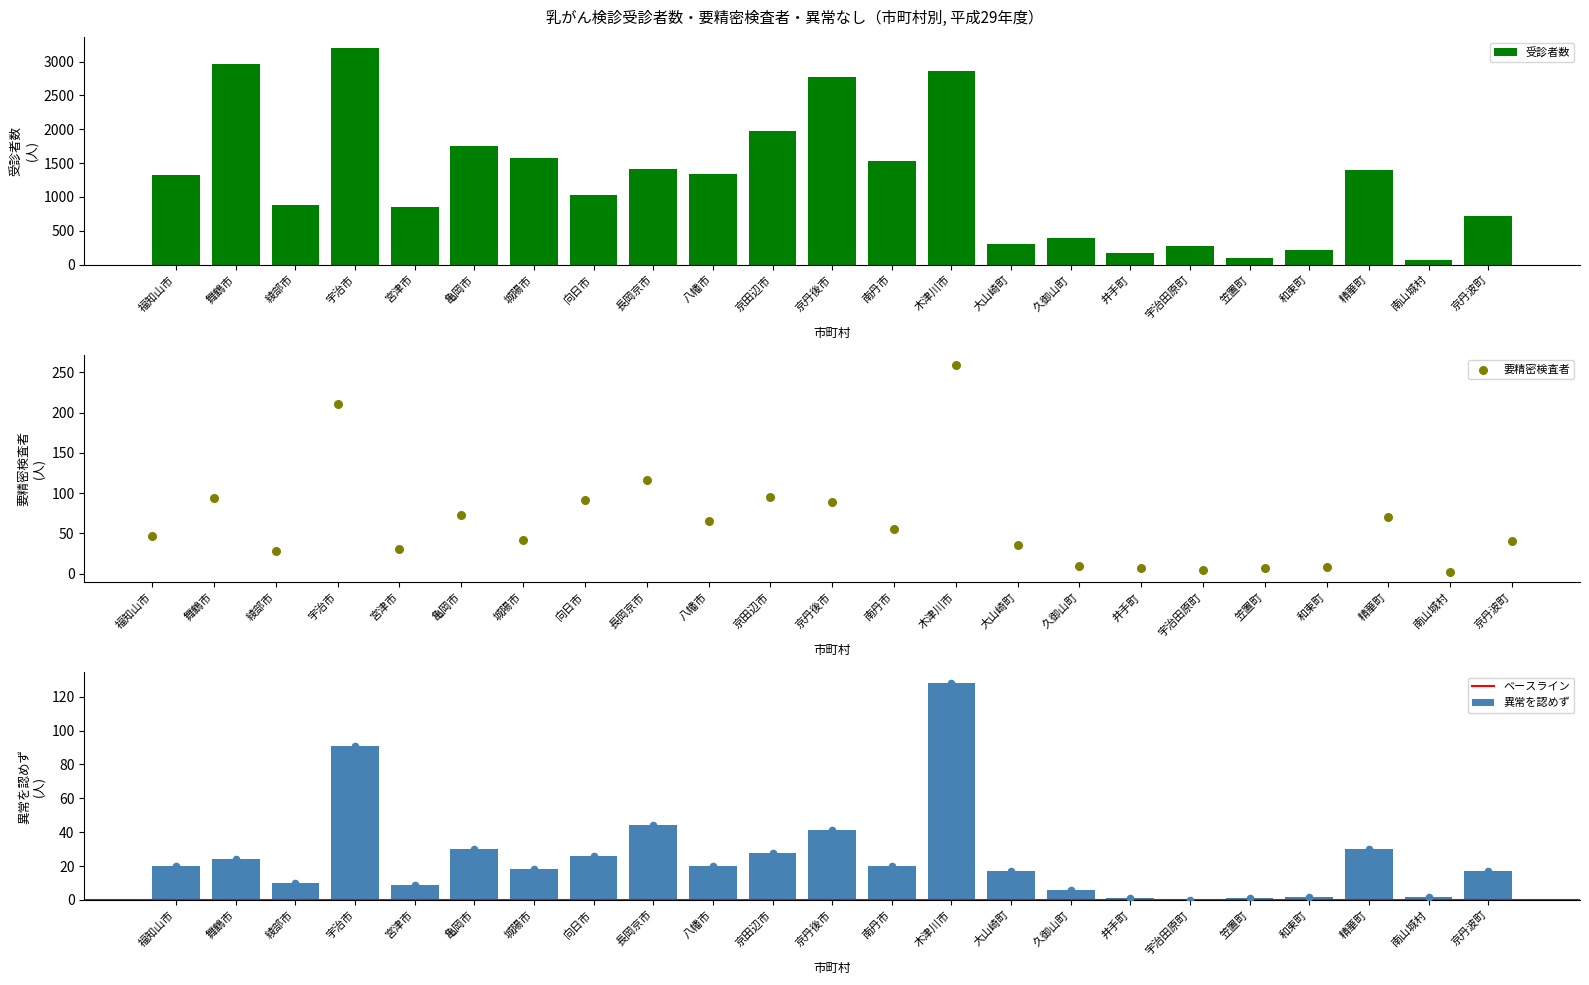

What is the total value across all series at 京田辺市?

2100